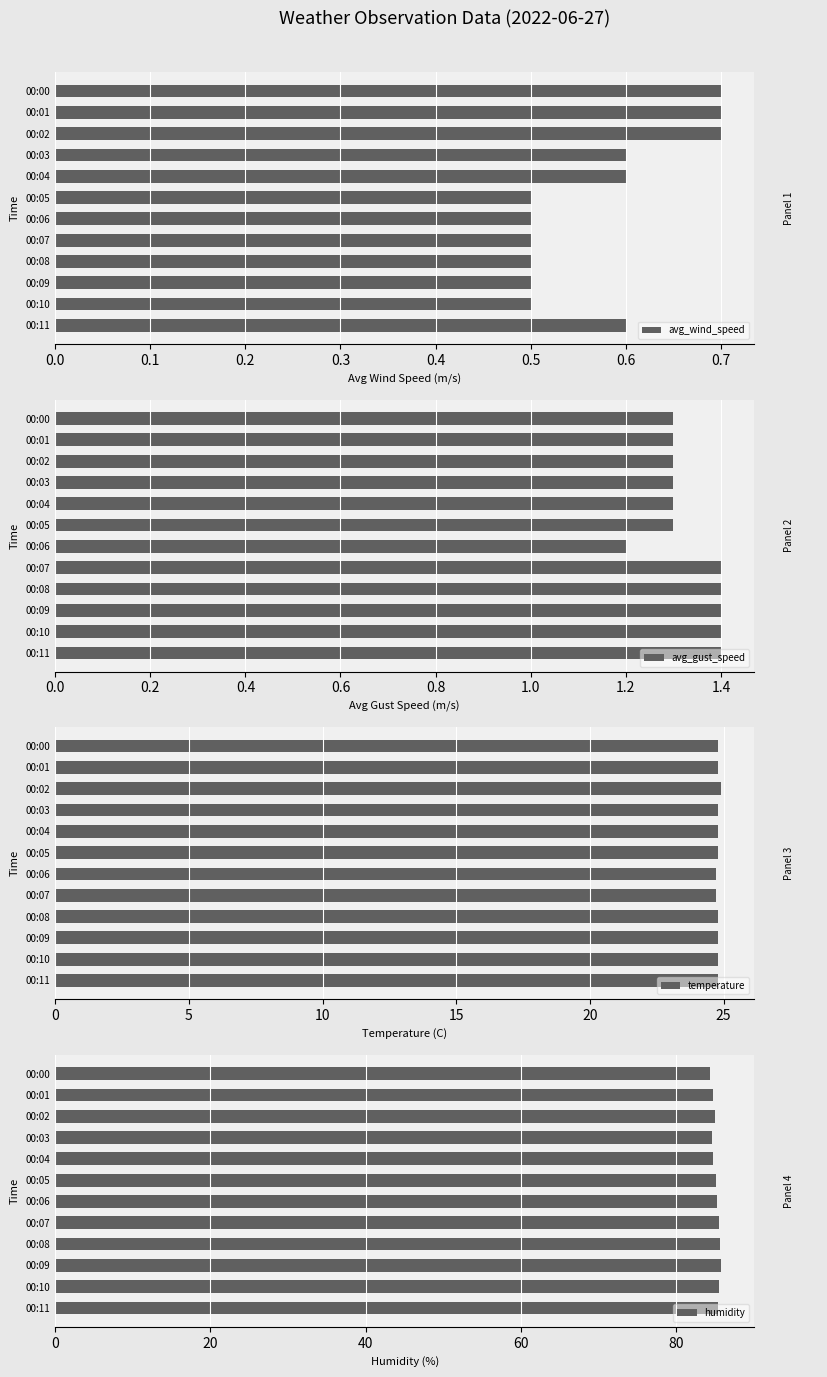

Count the number of data series in this chart.

4